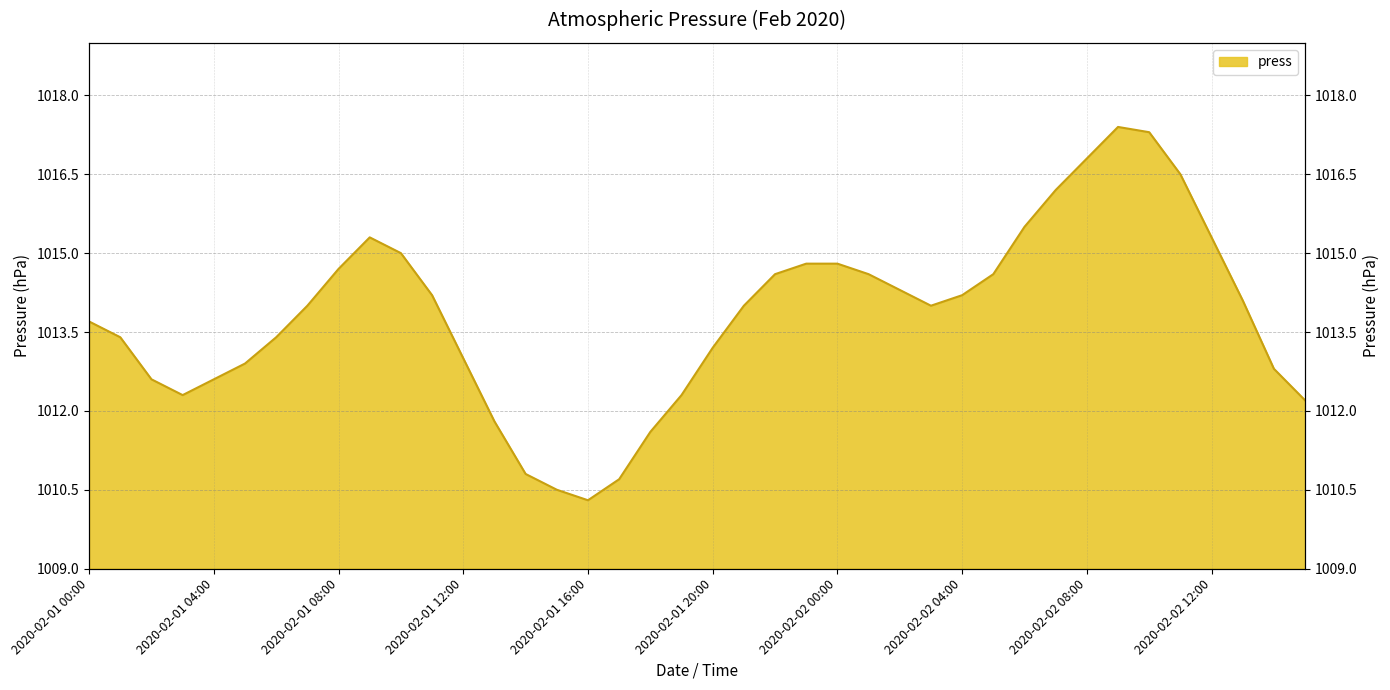

At which category does the data reach its first local valley?

2020-02-01 03:00